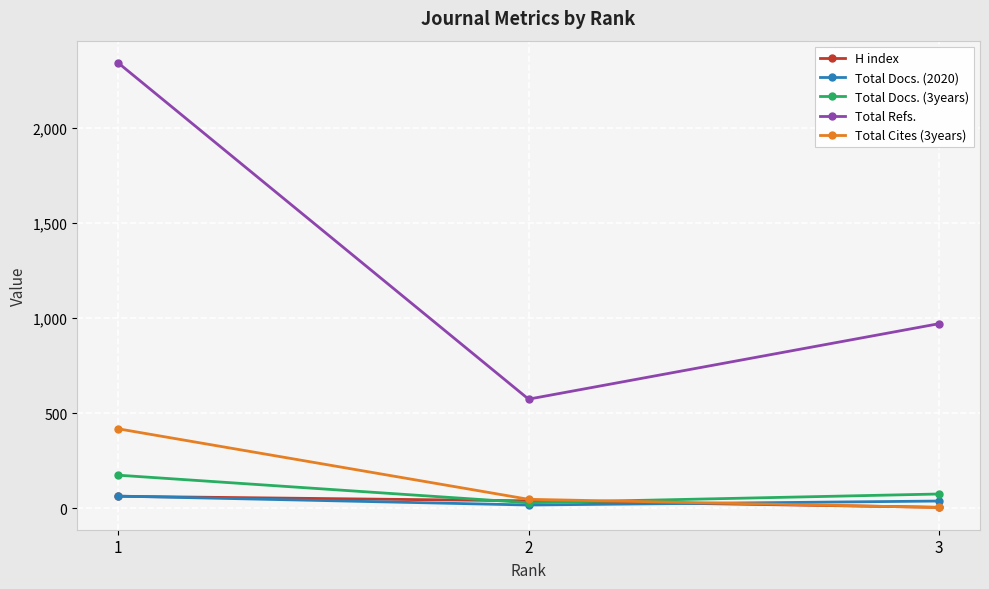

At which label does Total Refs. reach its peak?

1